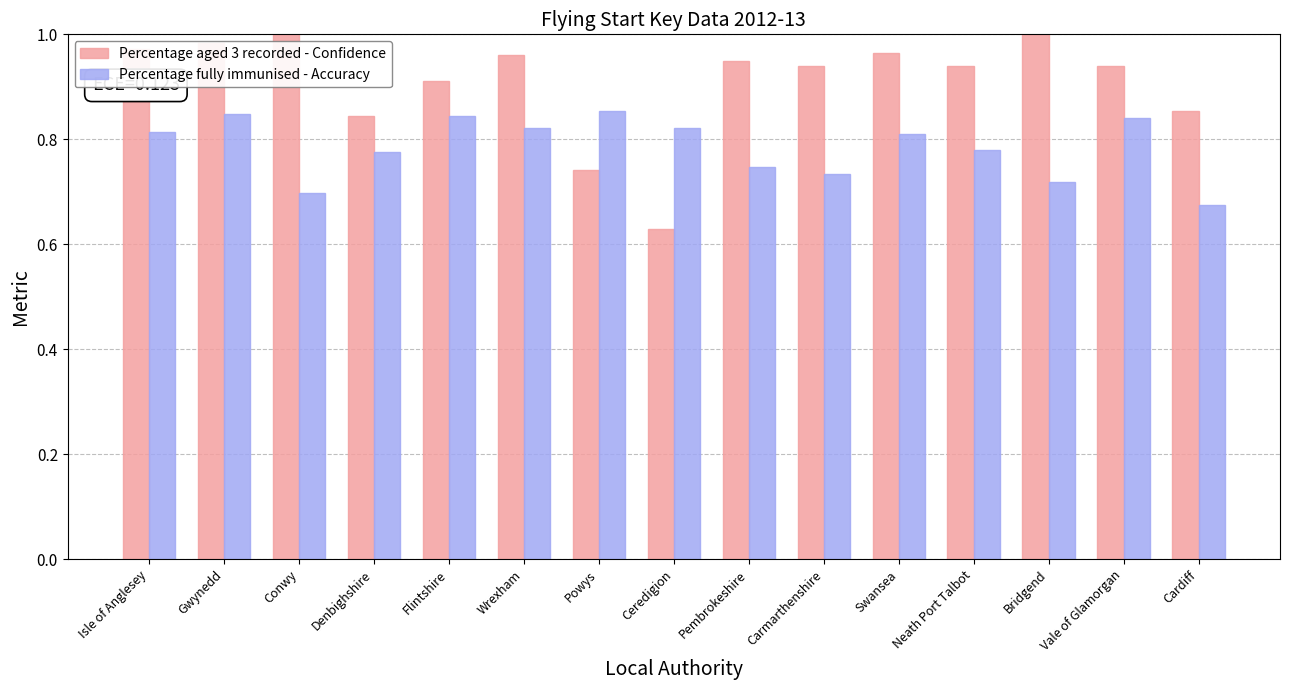

How many Percentage fully immunised - Accuracy values are between 0 and 1?

15